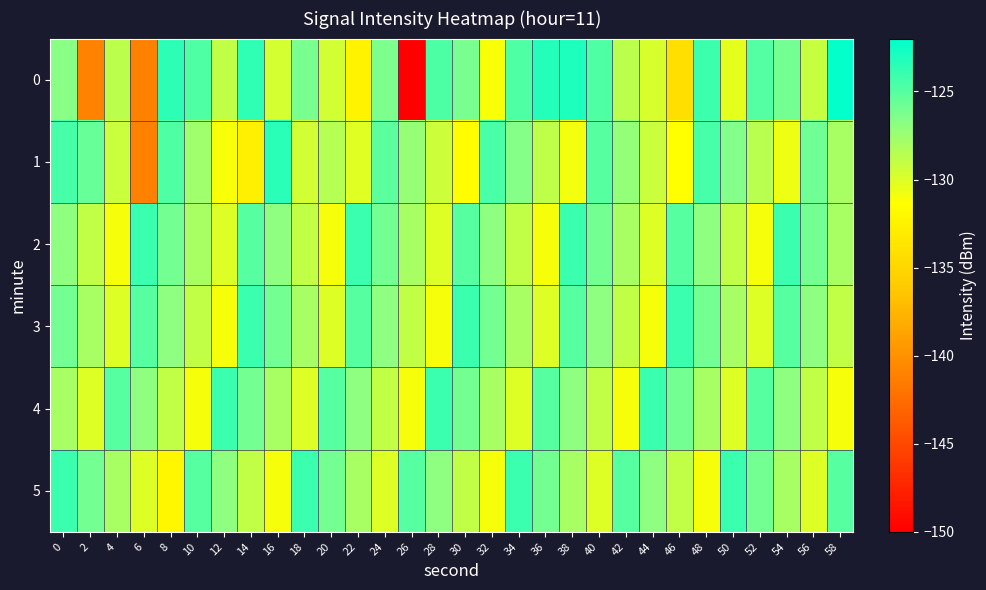

At 26, list the series in order from smallest to largest.

0, 4, 3, 2, 1, 5